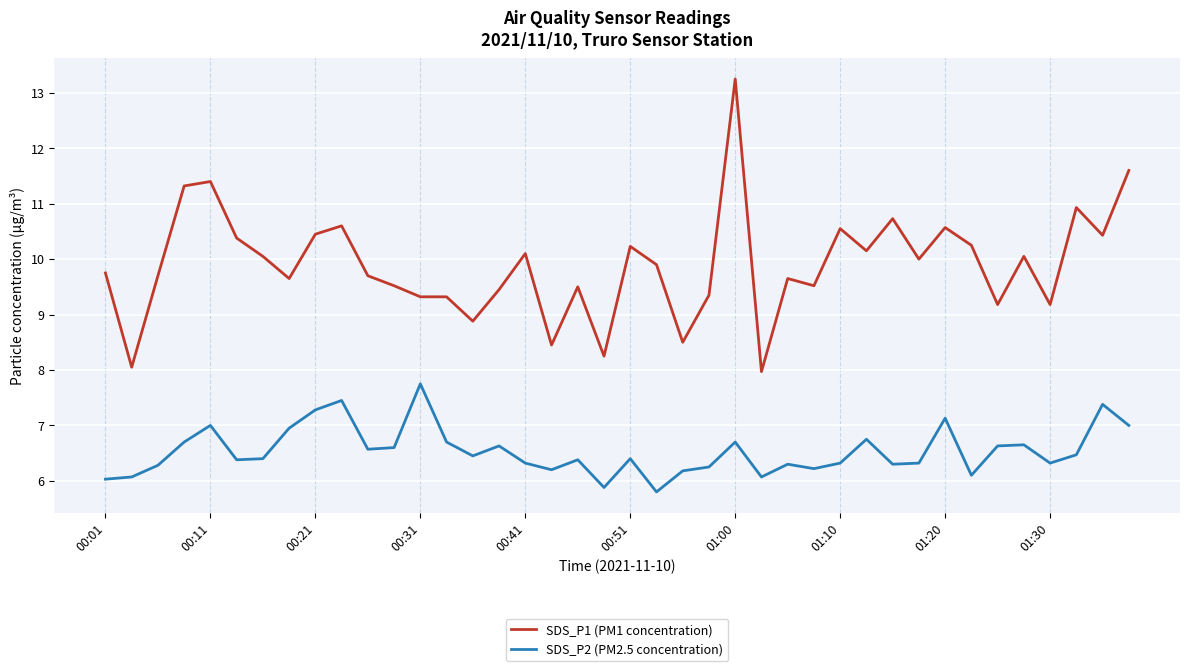

What is the smallest value displayed?

5.8